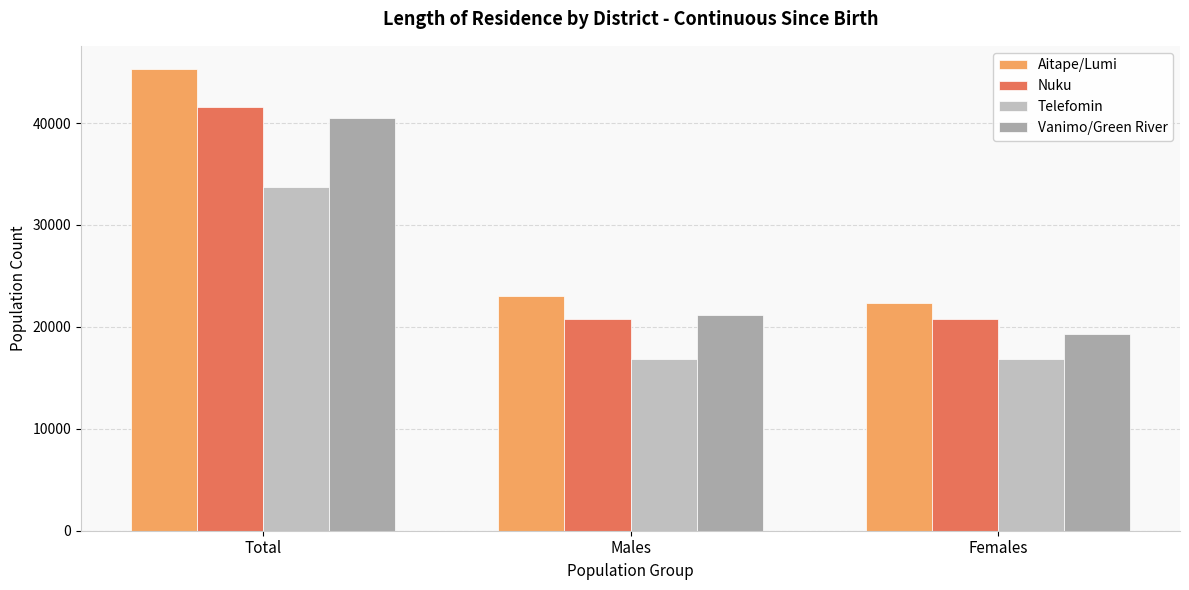

How many bars are there in each group?

4